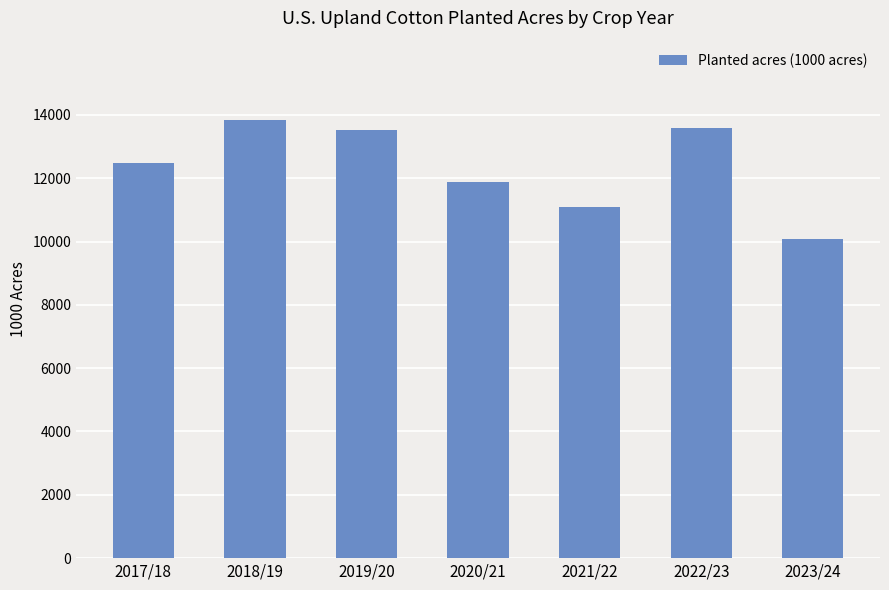

Reading left to right, list all the values displayed in this chart.

2017/18=12465	2018/19=13850	2019/20=13507	2020/21=11890	2021/22=11089	2022/23=13579	2023/24=10086